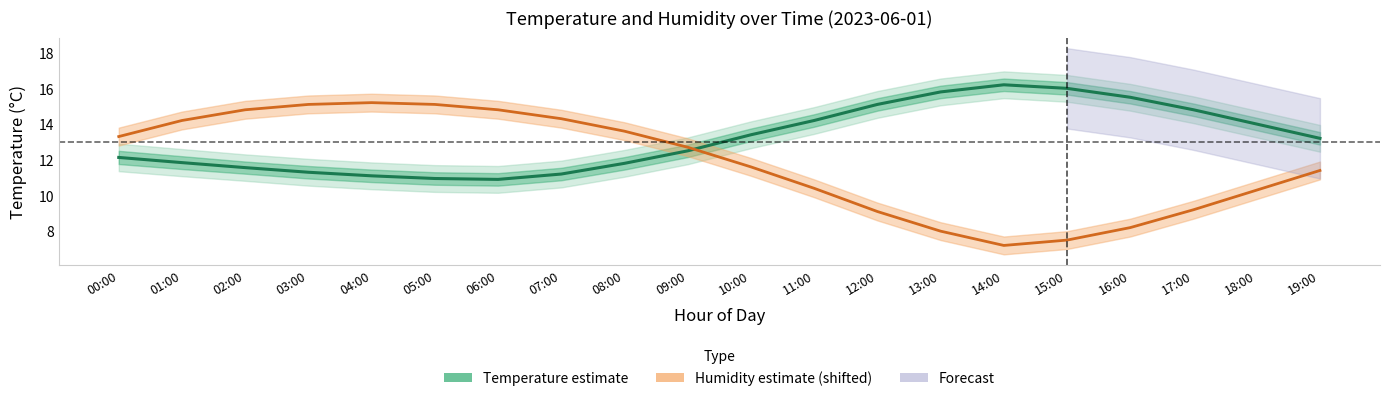

What is the approximate value of Humidity estimate at 14:00?

7.2